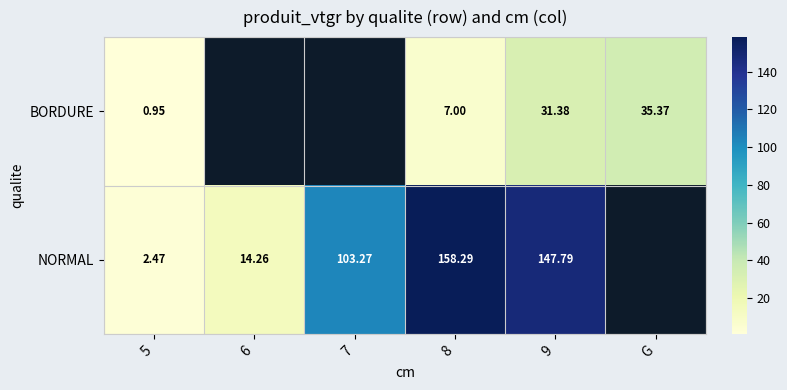

What is the smallest value displayed?

1.0